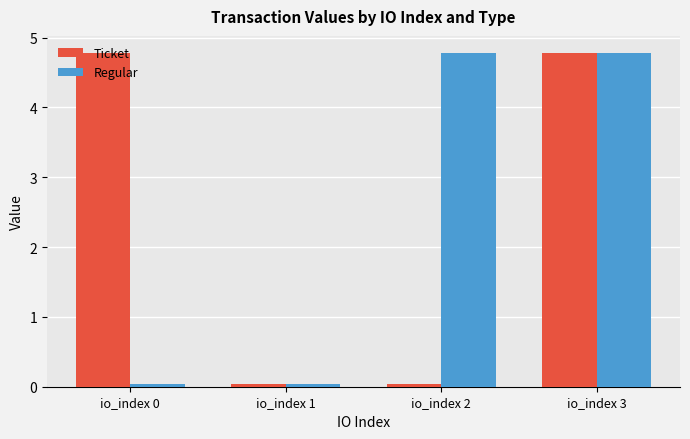

What is the average value of the Regular series?

2.4